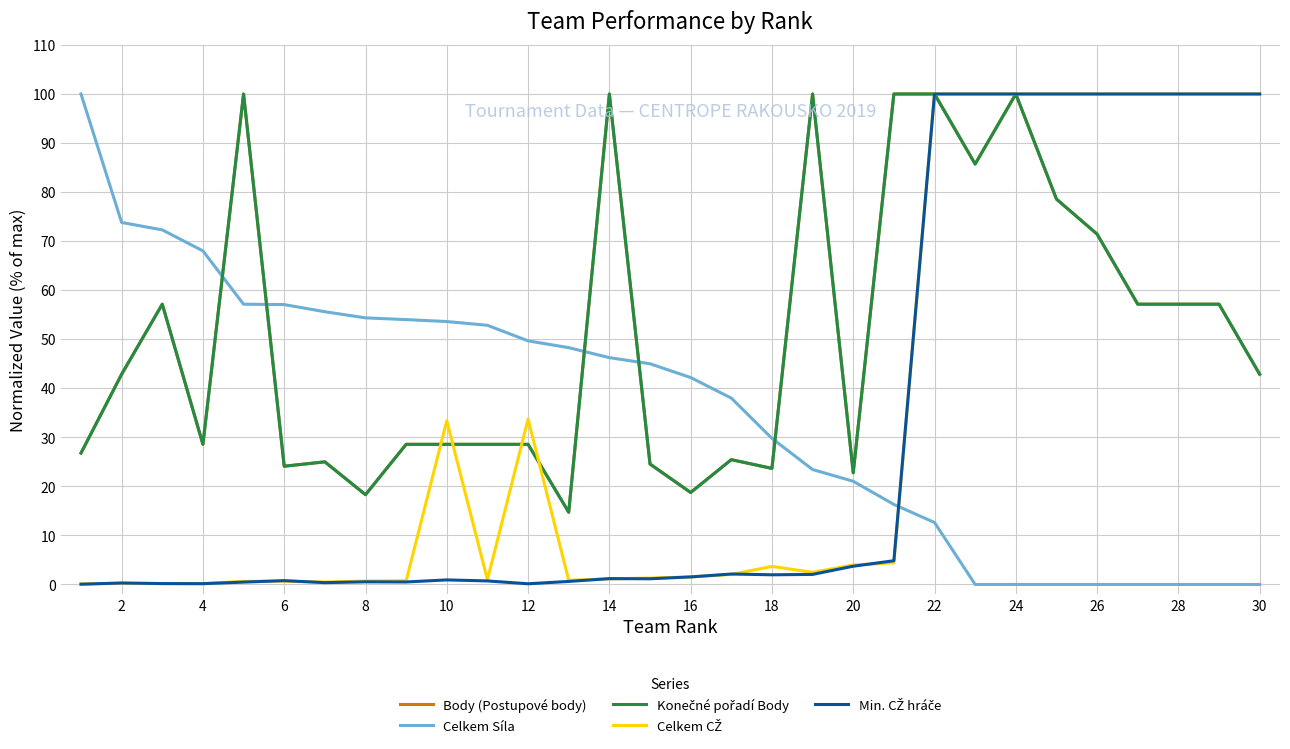

What is the highest value of the Body (Postupové body) series?

100.0